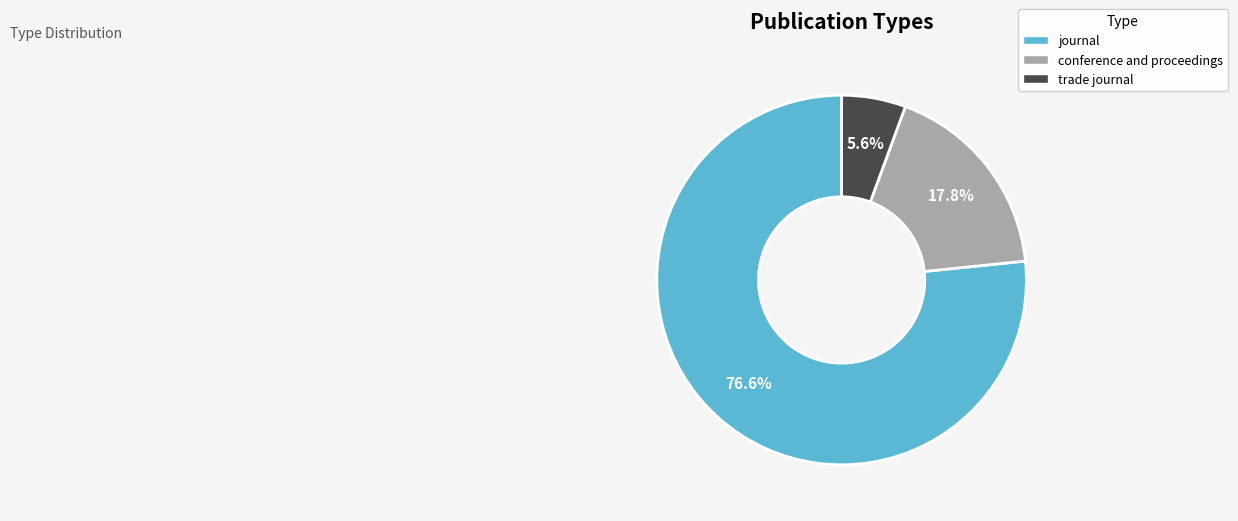

Which slice represents more than half of the pie?

journal